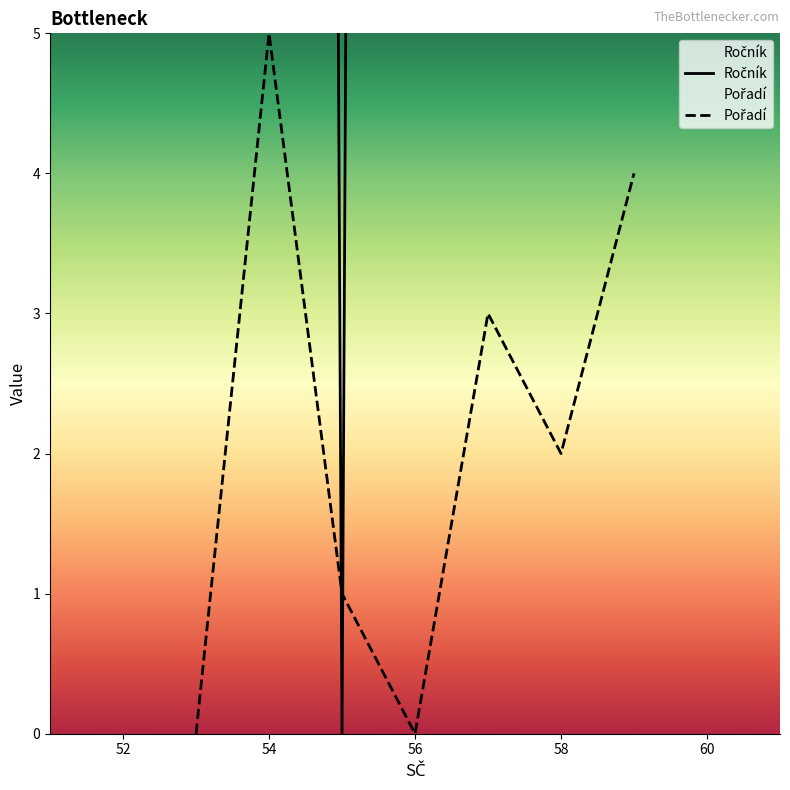

How many data points in Pořadí are above 2?

3